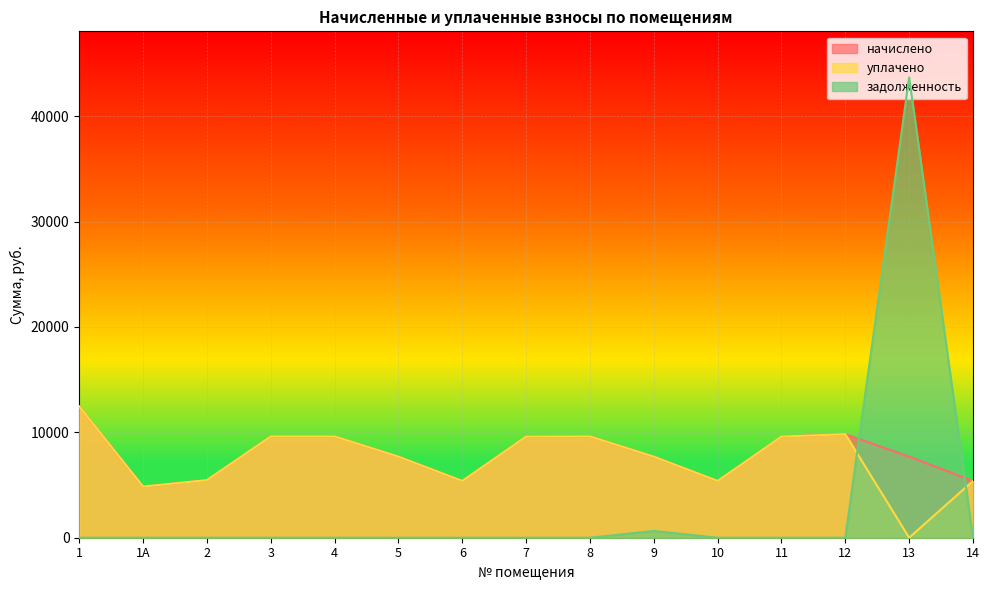

Where is the first local minimum for начислено?

1А